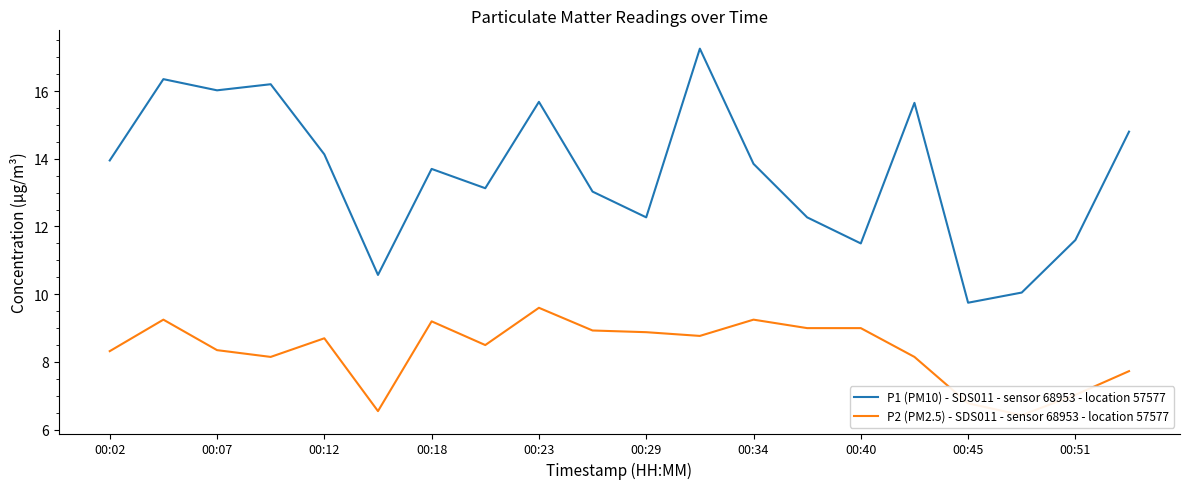

What is the difference between the second highest and second lowest values in the P1 (PM10) - SDS011 - sensor 68953 - location 57577 series?

6.3